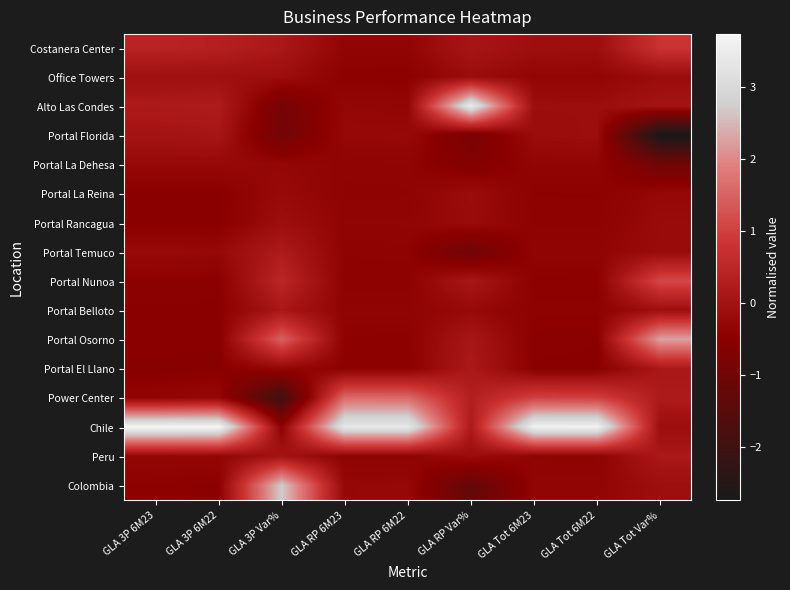

What is the difference between the highest and lowest values at GLA Tot 6M23?

4.1